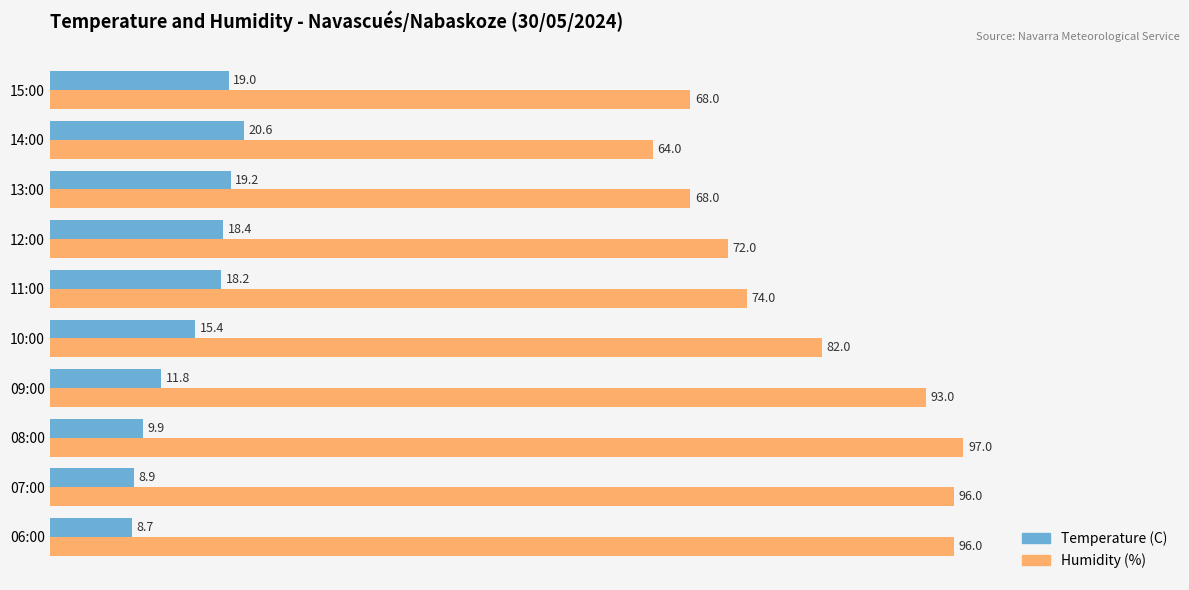

True or false: Temperature (C) has a value of 10.8 at 11:00.

False